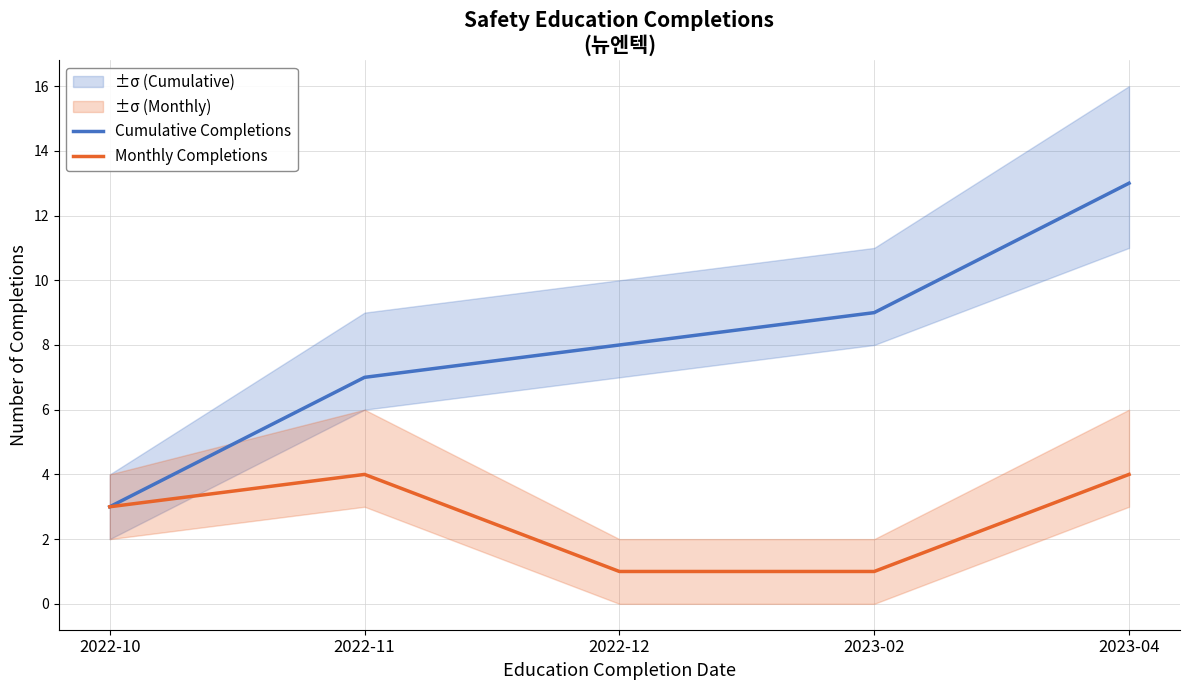

Between 2022-11 and 2022-12, which series saw the biggest shift?

Monthly Completions